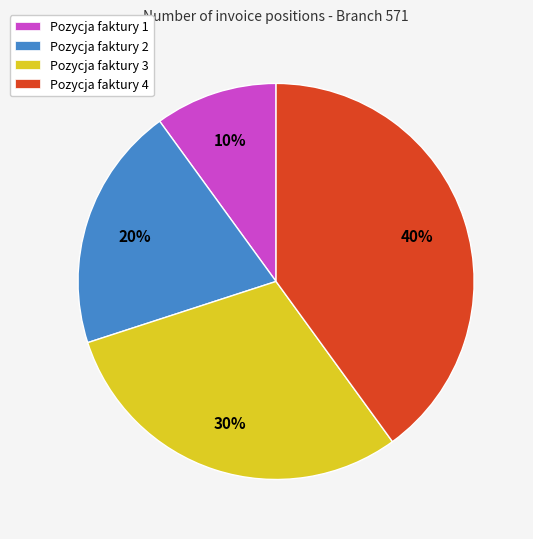

Approximately how many times larger is the value at Pozycja faktury 3 compared to Pozycja faktury 1?

3.0